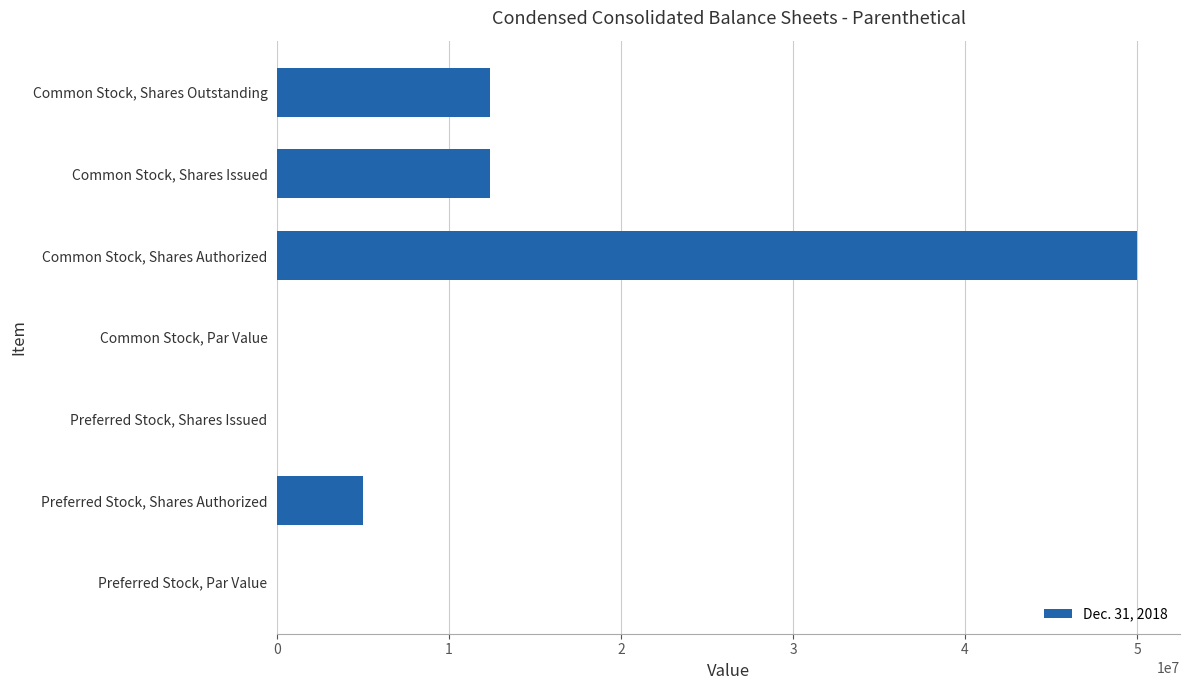

What is the maximum value shown in the chart?

50000000.0